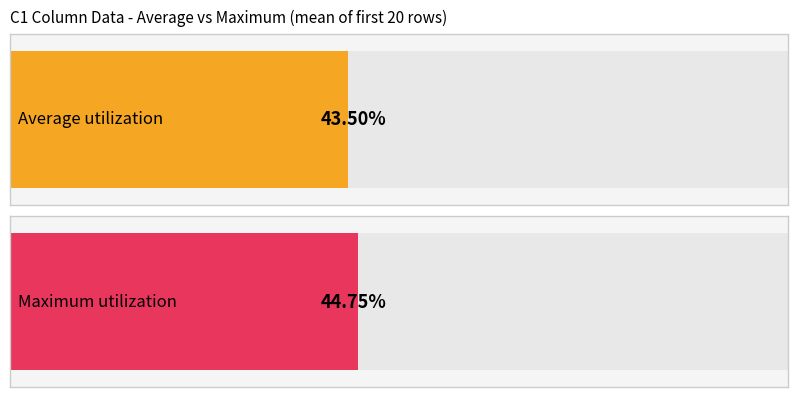

Which series has the largest total across all categories?

Maximum utilization